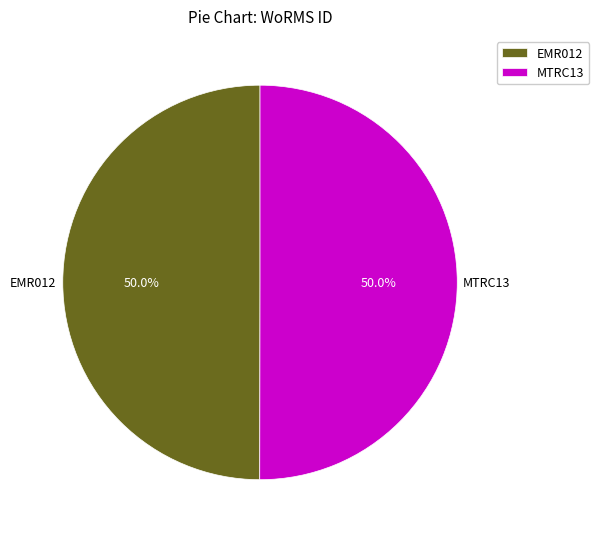

What percentage is the MTRC13 slice, to the nearest percent?

50%